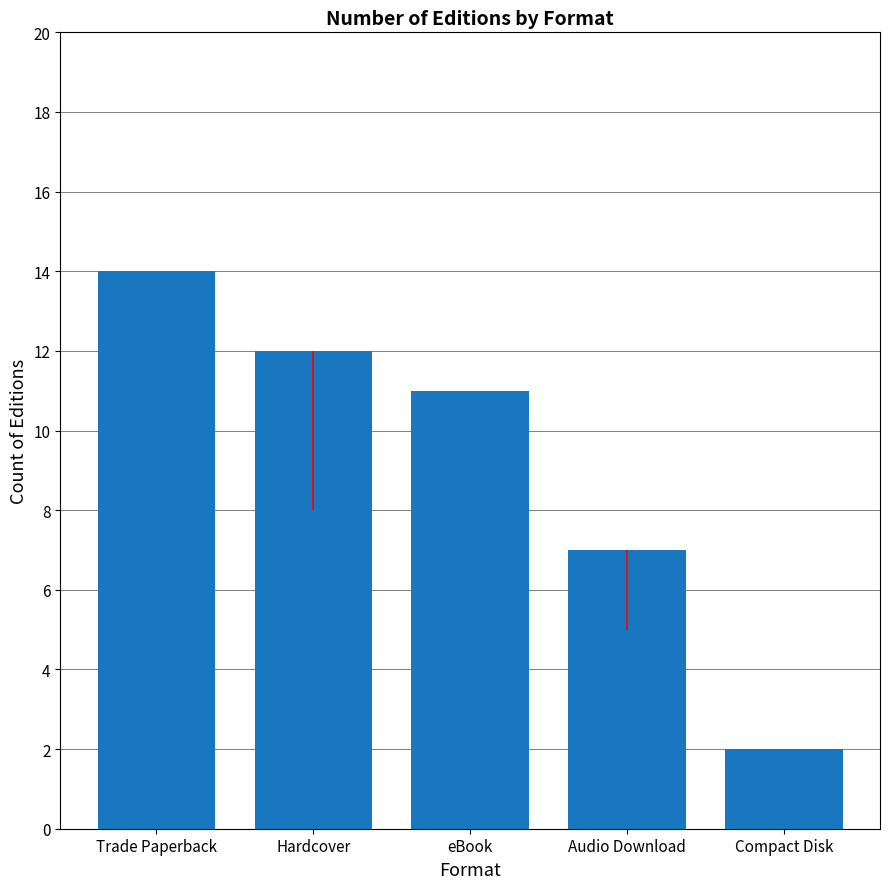

Reading left to right, what are all the values shown in this chart?

14	12	11	7	2